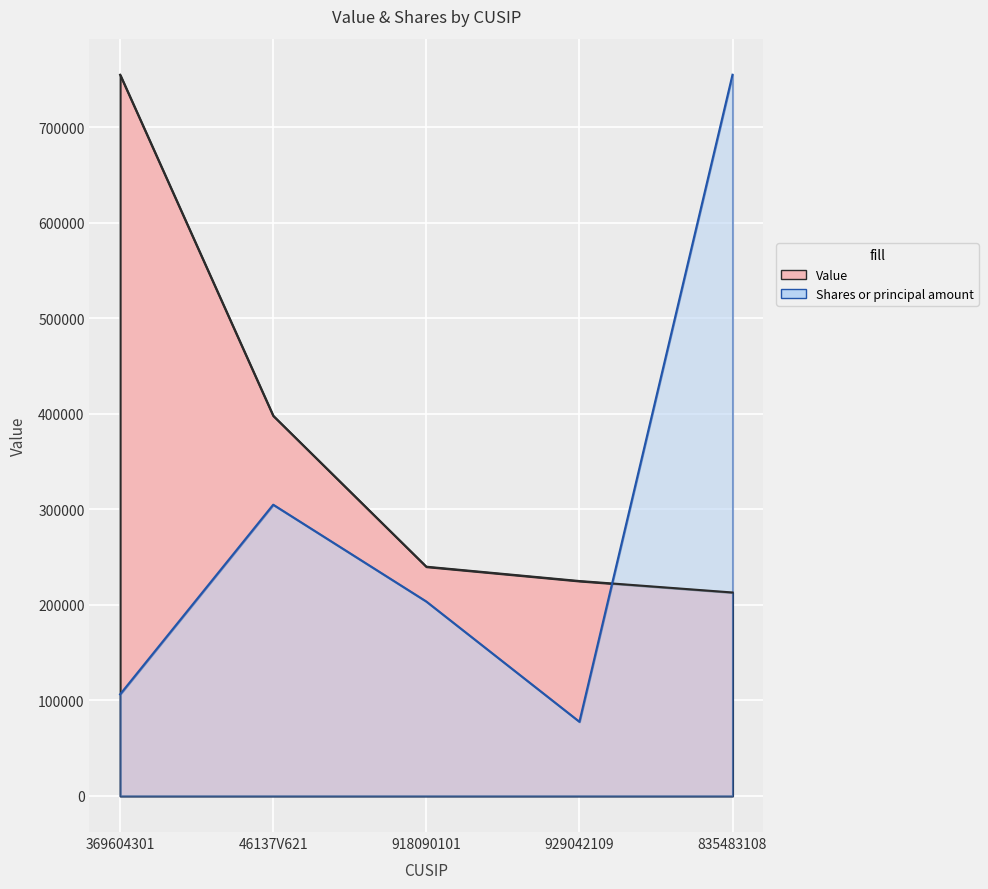

Between 46137V621 and 929042109, which series saw the biggest shift?

Shares or principal amount